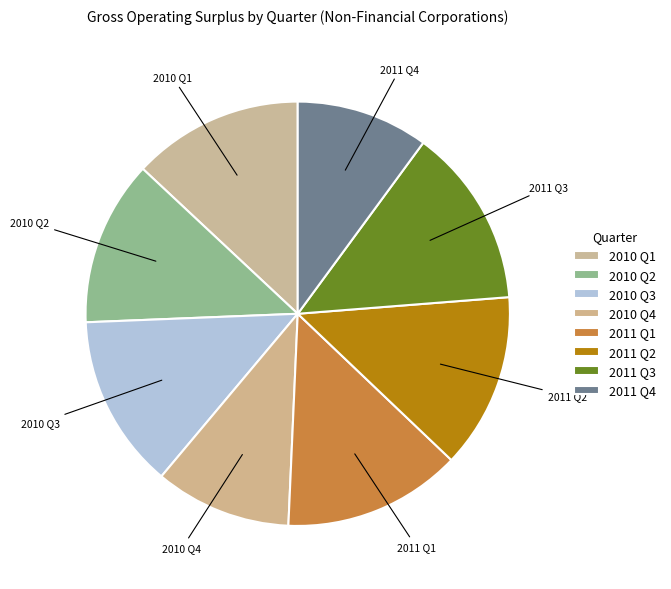

How many slices are in this pie chart?

8